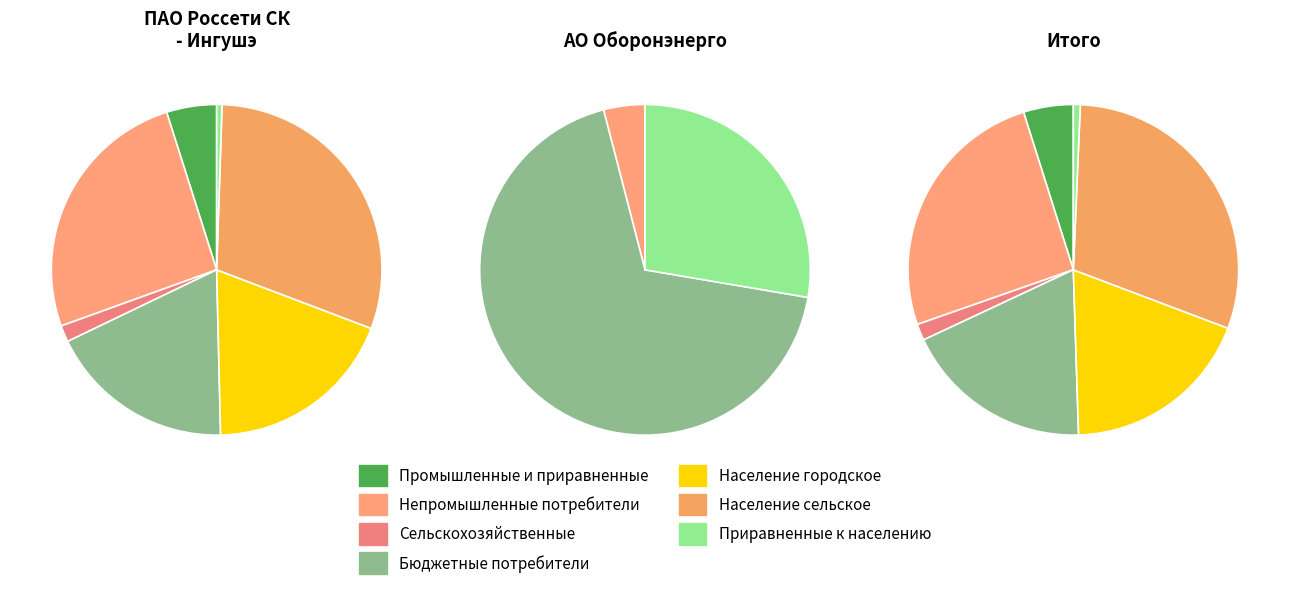

To the nearest percent, what portion does Население сельское represent?

30%